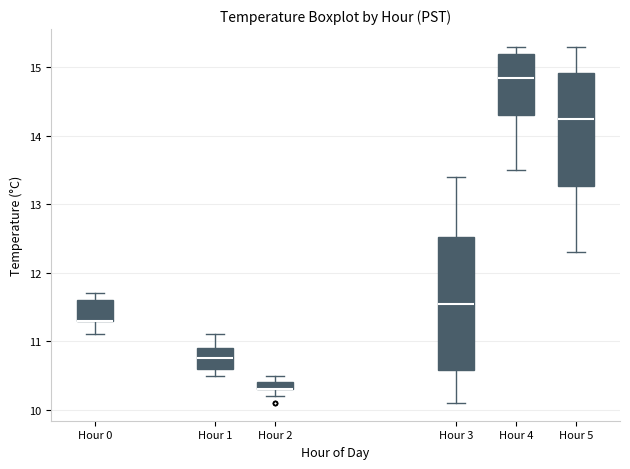

Where does the lower whisker of the box for Hour 4 end on the y-axis? The values are not printed on the chart, so give them approximately, as read against the axis.

13.5